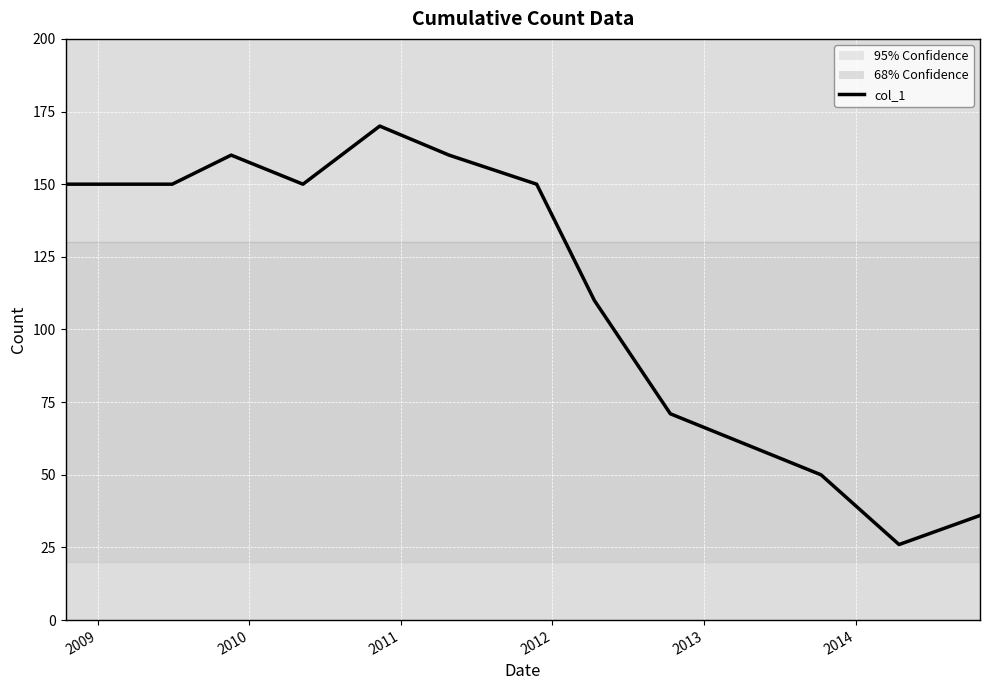

What is the maximum value shown in the chart?

170